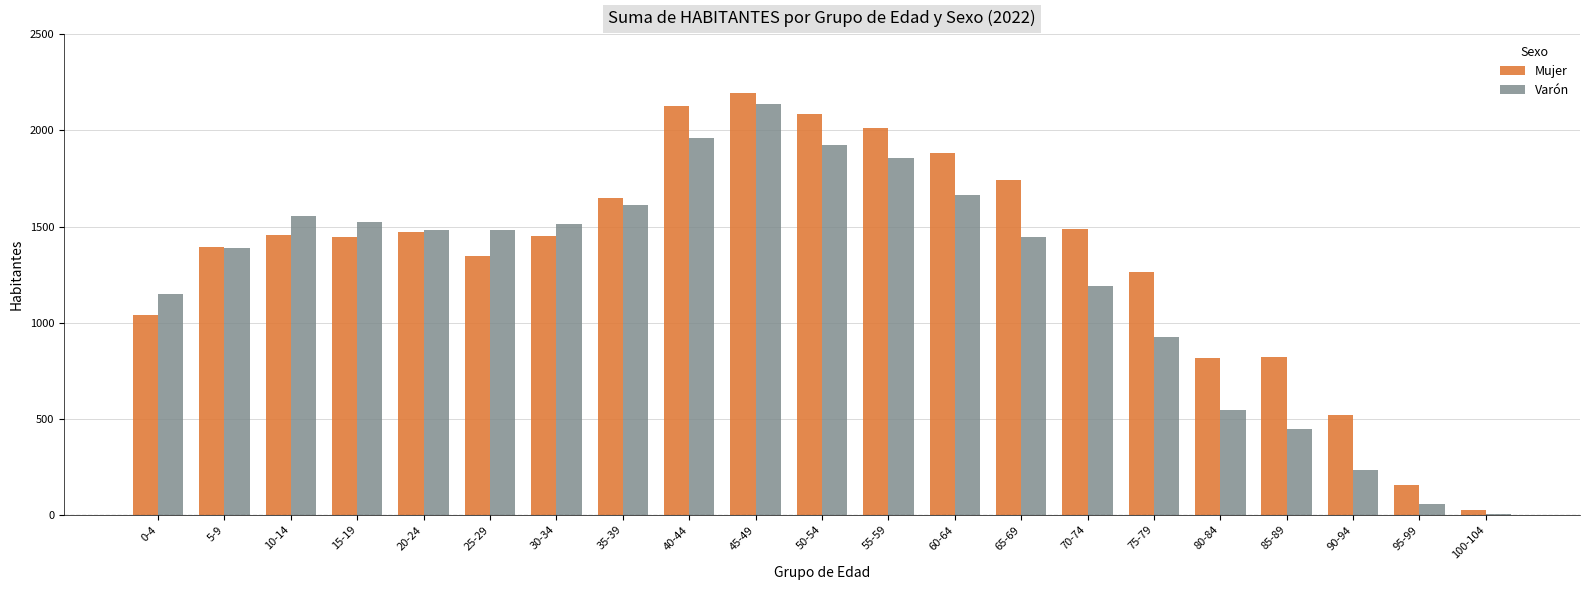

Which series has the largest range (max minus min)?

Mujer